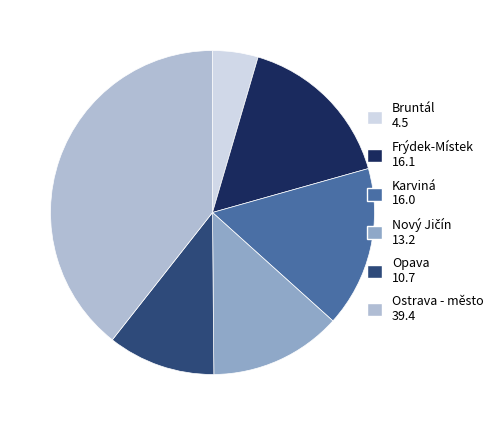

Between Frýdek-Místek and Opava, which is larger?

Frýdek-Místek